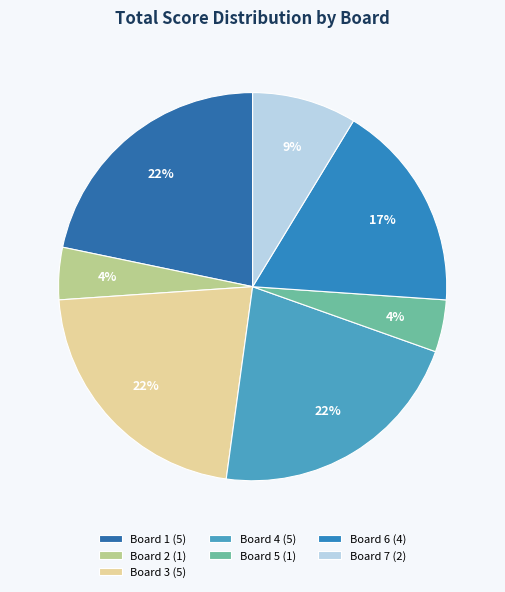

How many segments does this pie chart have?

7